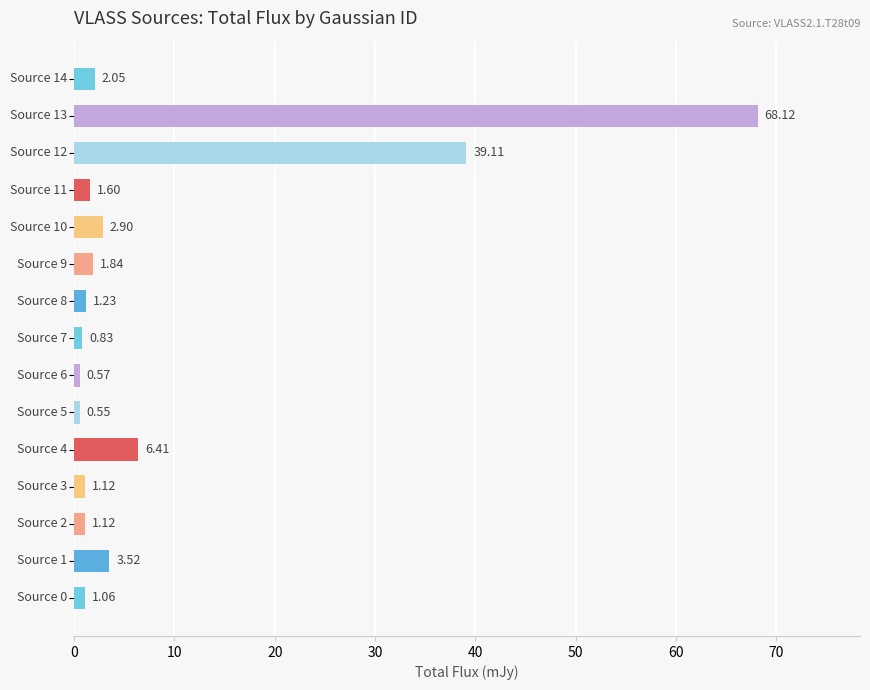

What is the sum of all values?

132.0